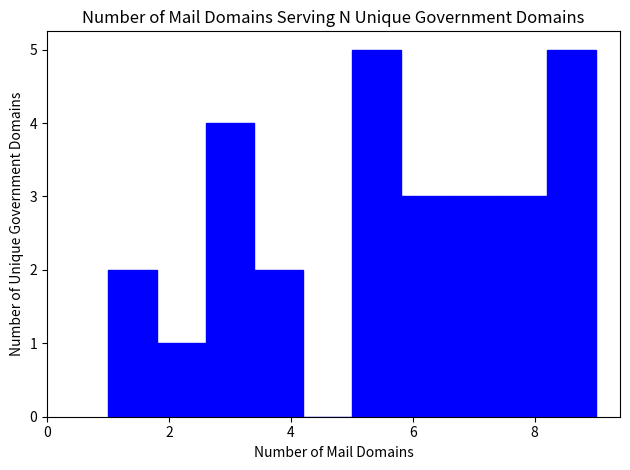

Reading left to right, transcribe this chart: for each bar, give the range it covers on the x-axis and its height. The values are not printed on the chart, so give them approximately, as read against the axis.

1.0 to 1.8: 2
1.8 to 2.6: 1
2.6 to 3.4: 4
3.4 to 4.2: 2
4.2 to 5.0: 0
5.0 to 5.8: 5
5.8 to 6.6: 3
6.6 to 7.4: 3
7.4 to 8.2: 3
8.2 to 9.0: 5